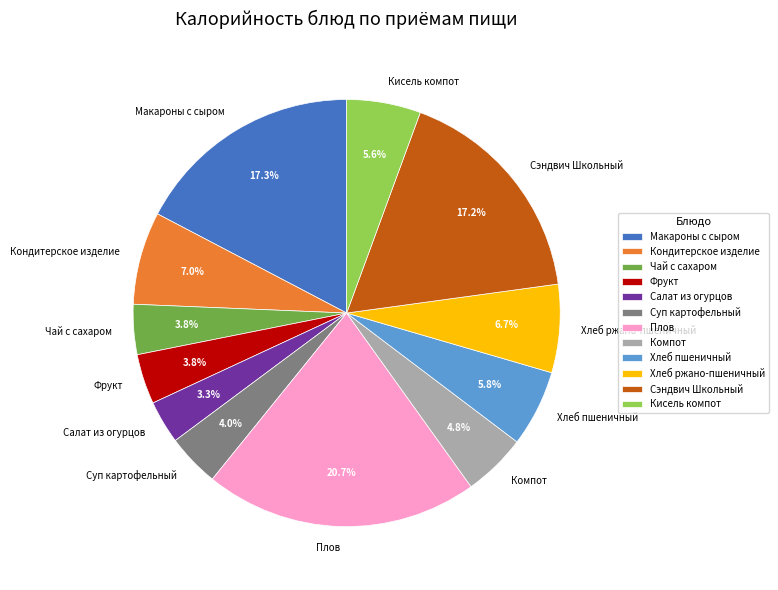

Combined, do Чай с сахаром and Фрукт account for over 50%?

No